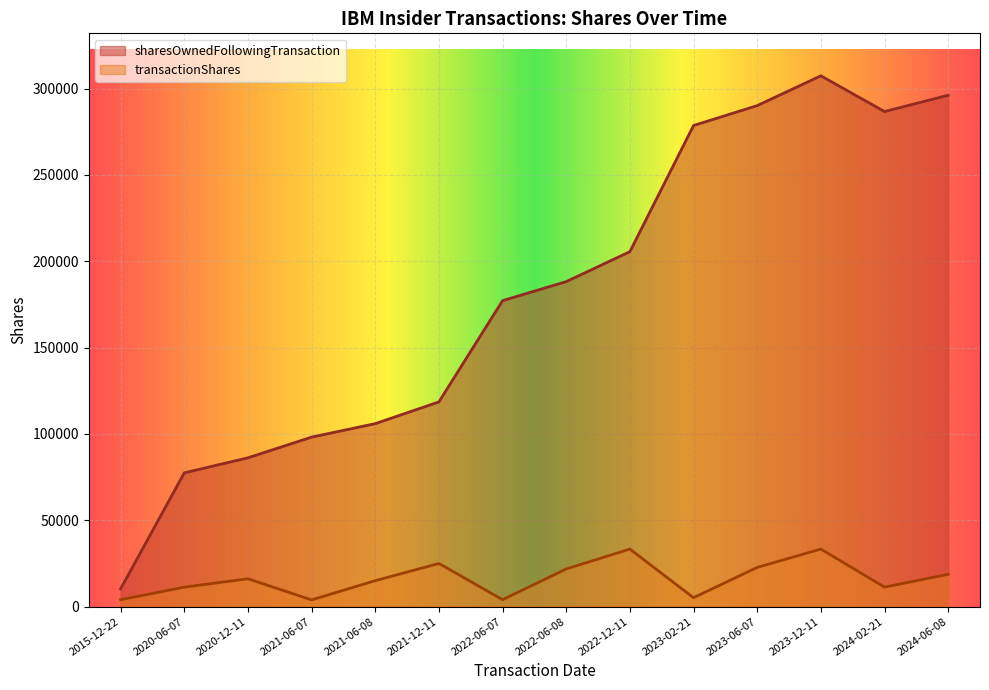

Reading left to right, transcribe all the data shown in this chart.

sharesOwnedFollowingTransaction: 2015-12-22=10291	2020-06-07=77484	2020-12-11=86188	2021-06-07=98165	2021-06-08=105968	2021-12-11=118560	2022-06-07=177204	2022-06-08=188235	2022-12-11=205577	2023-02-21=278637	2023-06-07=290162	2023-12-11=307433	2024-02-21=286732	2024-06-08=296180
transactionShares: 2015-12-22=4000	2020-06-07=11262	2020-12-11=16129	2021-06-07=3891	2021-06-08=15025	2021-12-11=24996	2022-06-07=4020	2022-06-08=21803	2022-12-11=33328	2023-02-21=5163	2023-06-07=22717	2023-12-11=33328	2024-02-21=11286	2024-06-08=18695